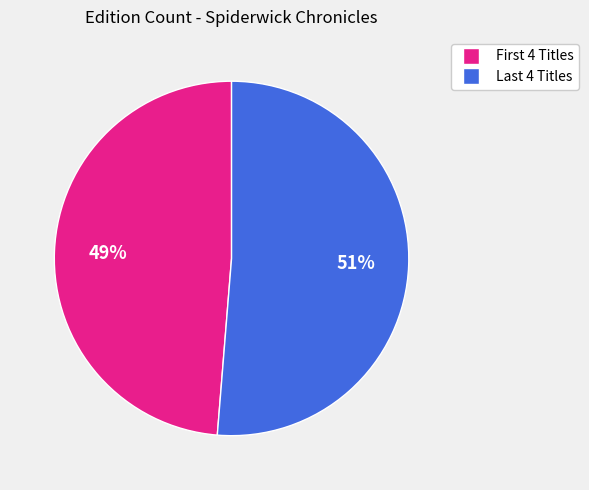

Which category has the smallest portion of the pie?

First 4 Titles